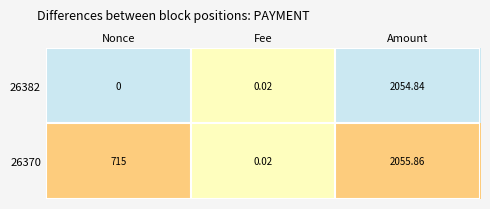

At how many categories does at least one series exceed 0?

3